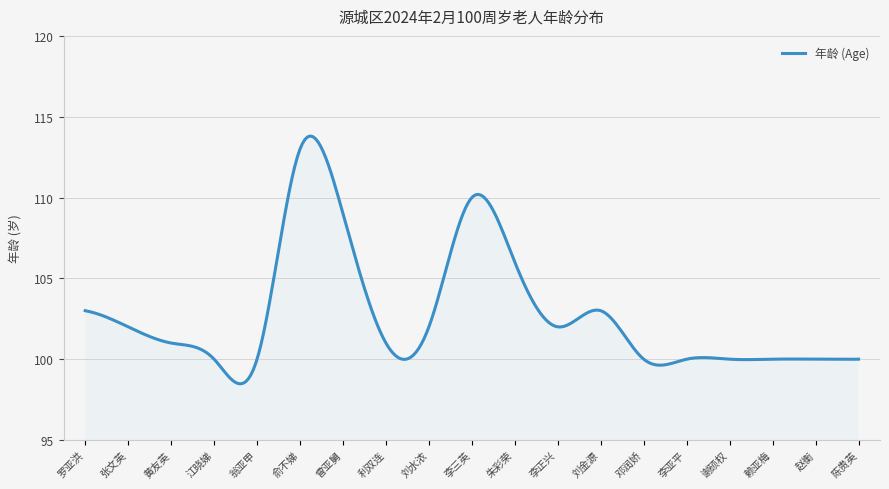

What is the difference between the maximum and minimum values?

15.3